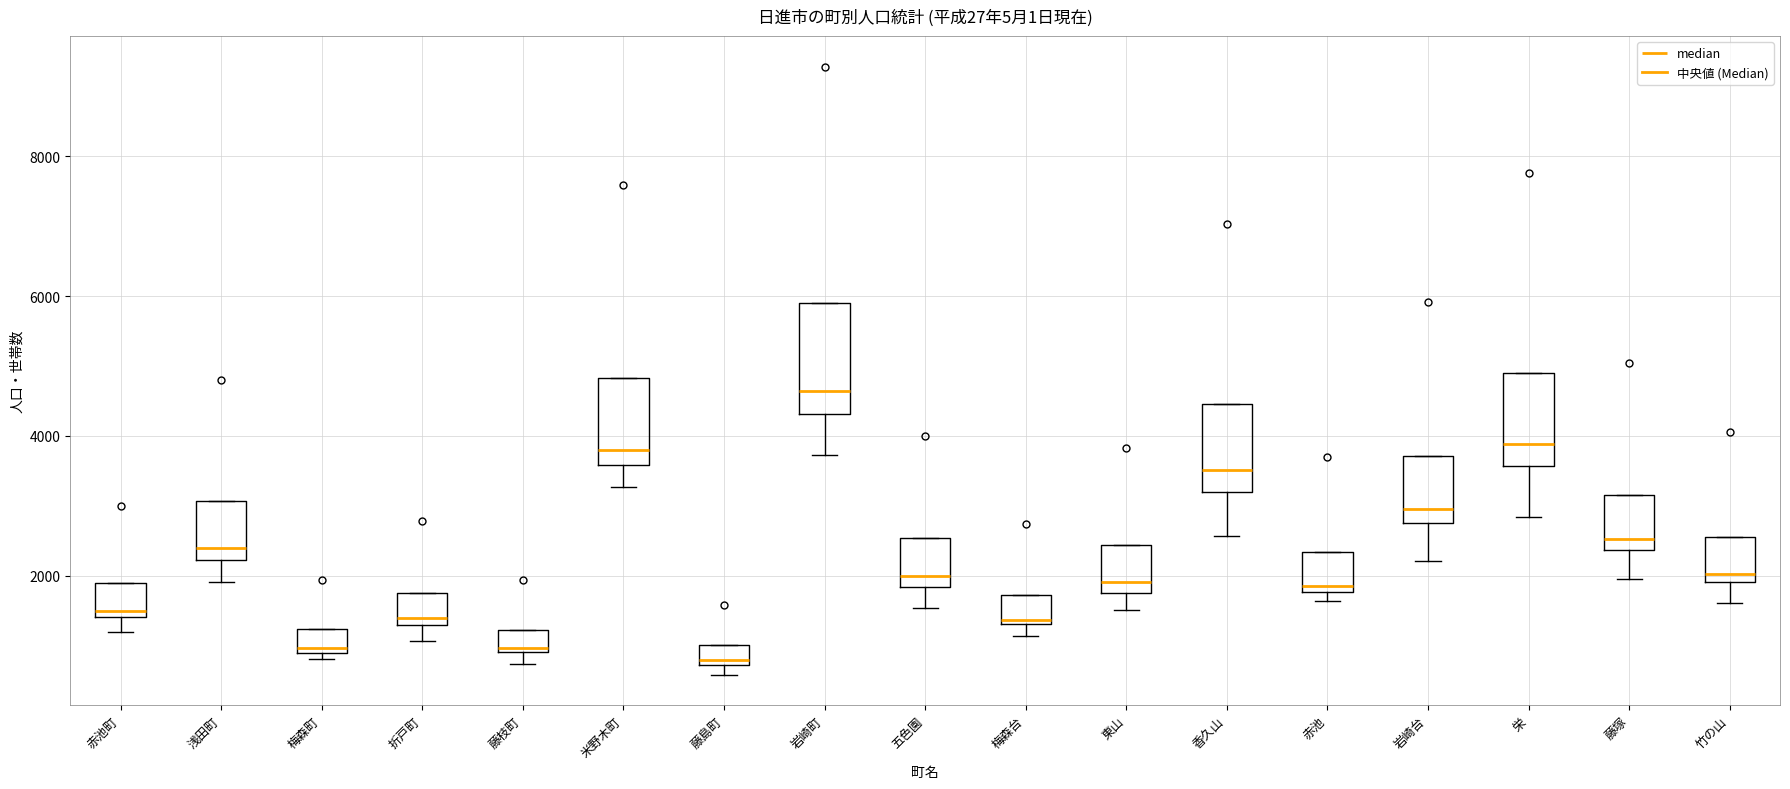

Where is the lower edge of the box for 藤島町 on the y-axis? The values are not printed on the chart, so give them approximately, as read against the axis.

800